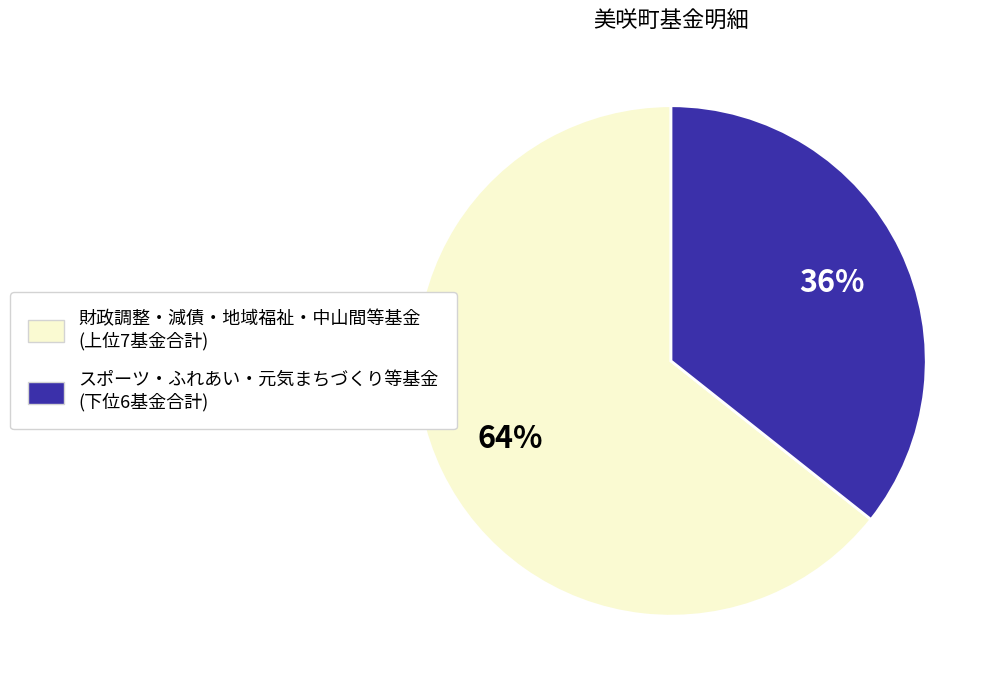

How many segments does this pie chart have?

2